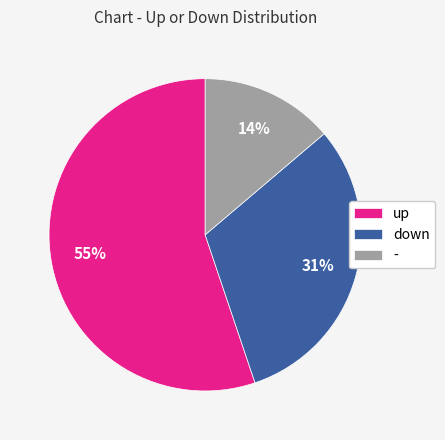

Is it true that down is 31% of the pie?

True